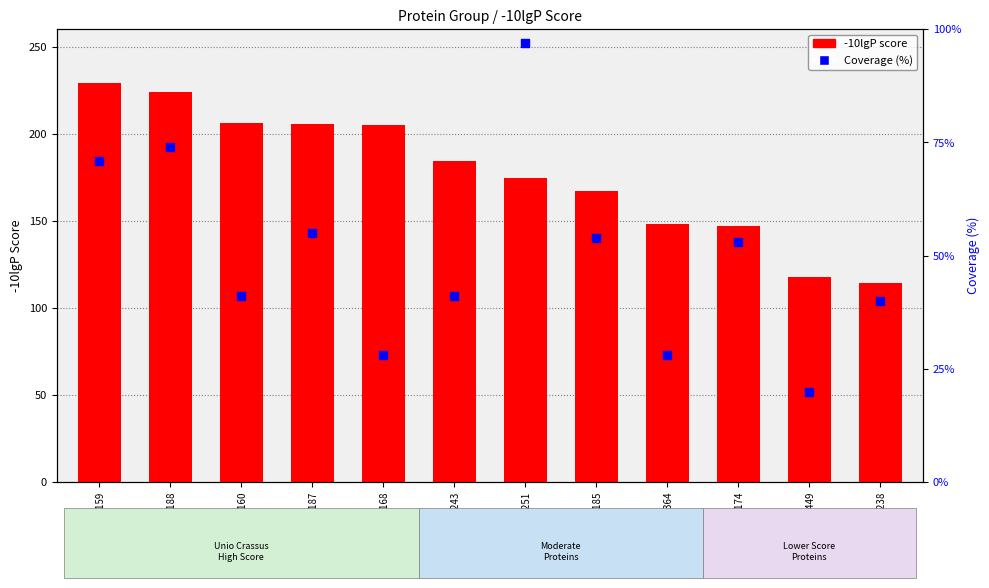

What are all the series names shown in the legend?

-10lgP score, Coverage (%)